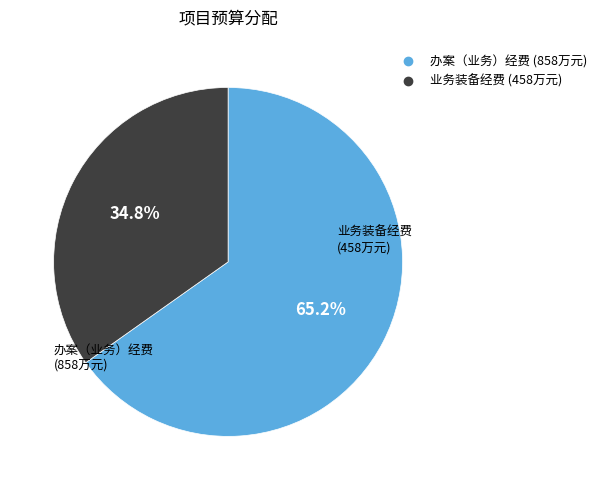

To the nearest percent, what portion does 业务装备经费 represent?

35%